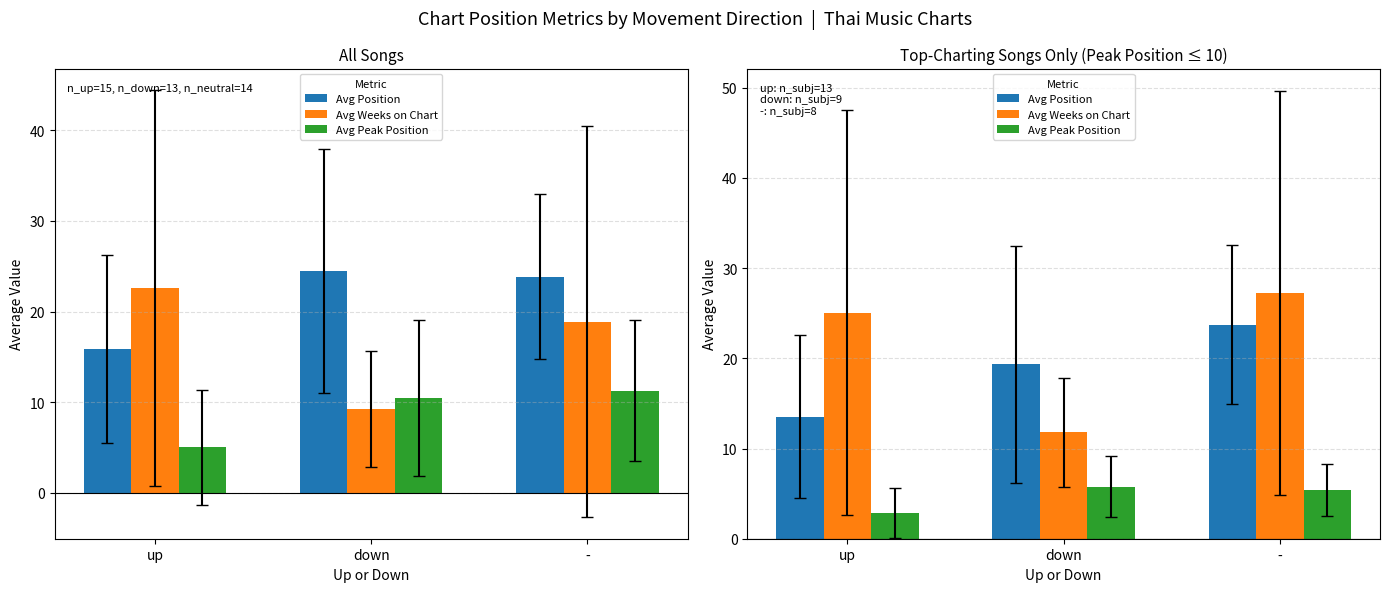

What is the difference between the maximum and minimum values in the Avg Position series?

10.2